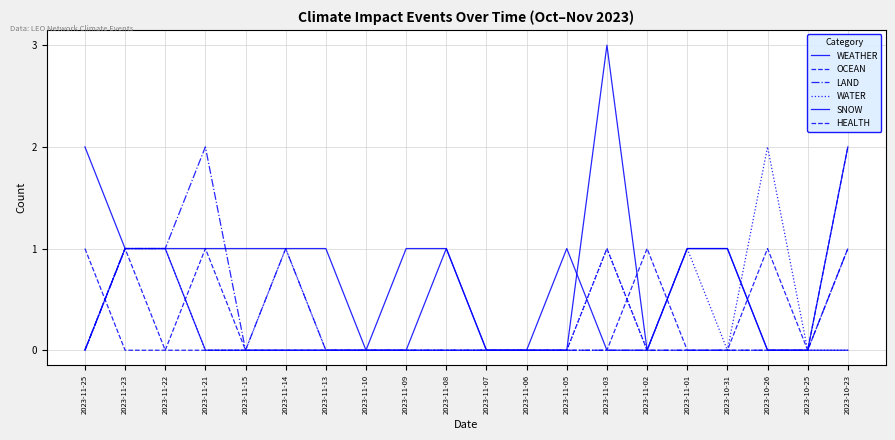

Rank the series by their maximum value, from highest to lowest.

WEATHER, LAND, WATER, HEALTH, OCEAN, SNOW